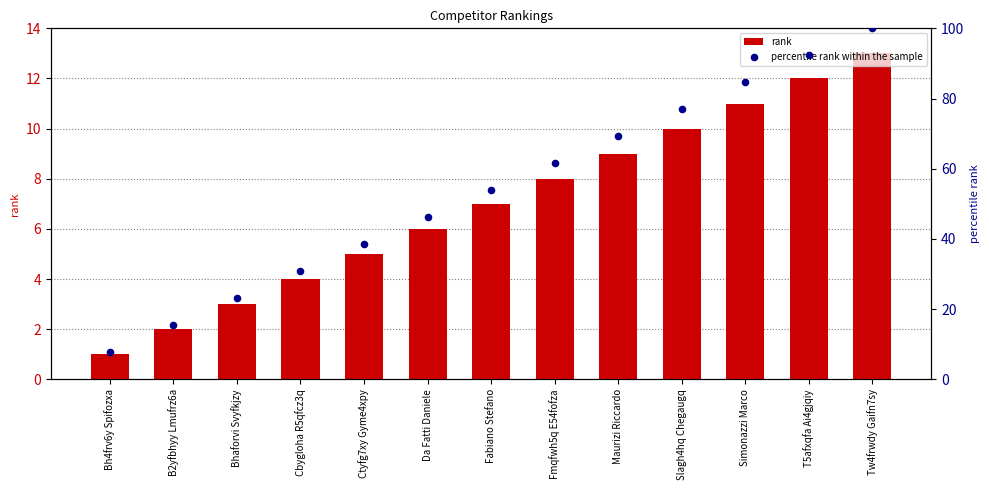

Which series has the widest spread of Y values?

percentile rank within the sample